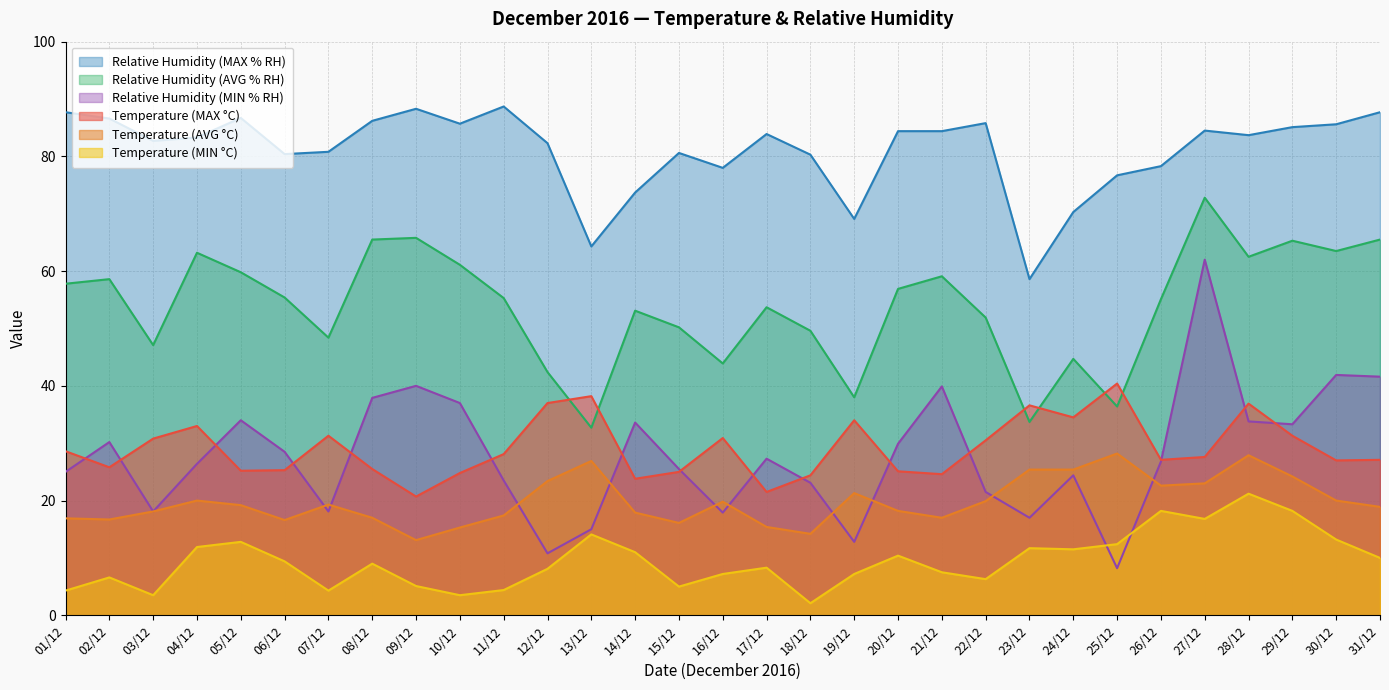

How many interior local peaks does the Temperature (AVG °C) series have?

7